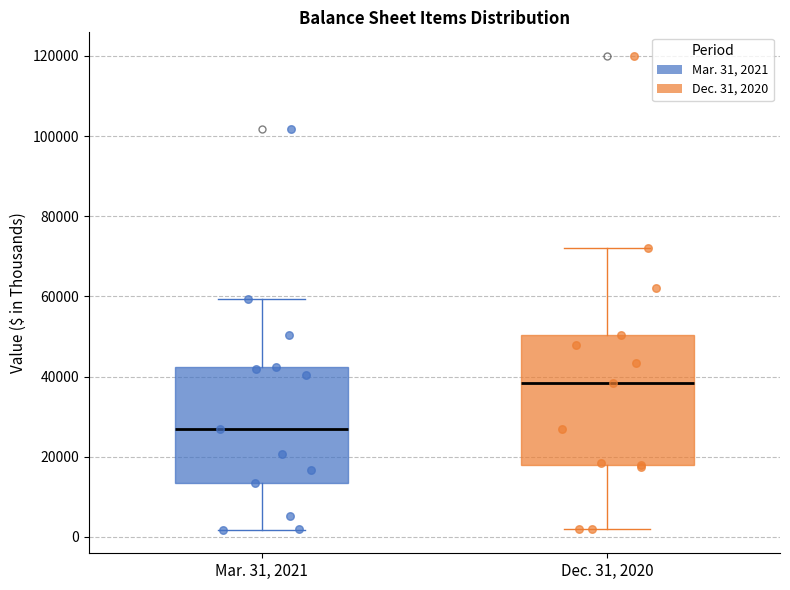

Reading left to right, read every box against the y-axis: the position of its median line, the range the box covers, and the ends of its whiskers. The values are not printed on the chart, so give them approximately, as read against the axis.

Mar. 31, 2021: median 26000, box 14000 to 42000, whiskers 2000 to 60000
Dec. 31, 2020: median 38000, box 18000 to 50000, whiskers 2000 to 72000